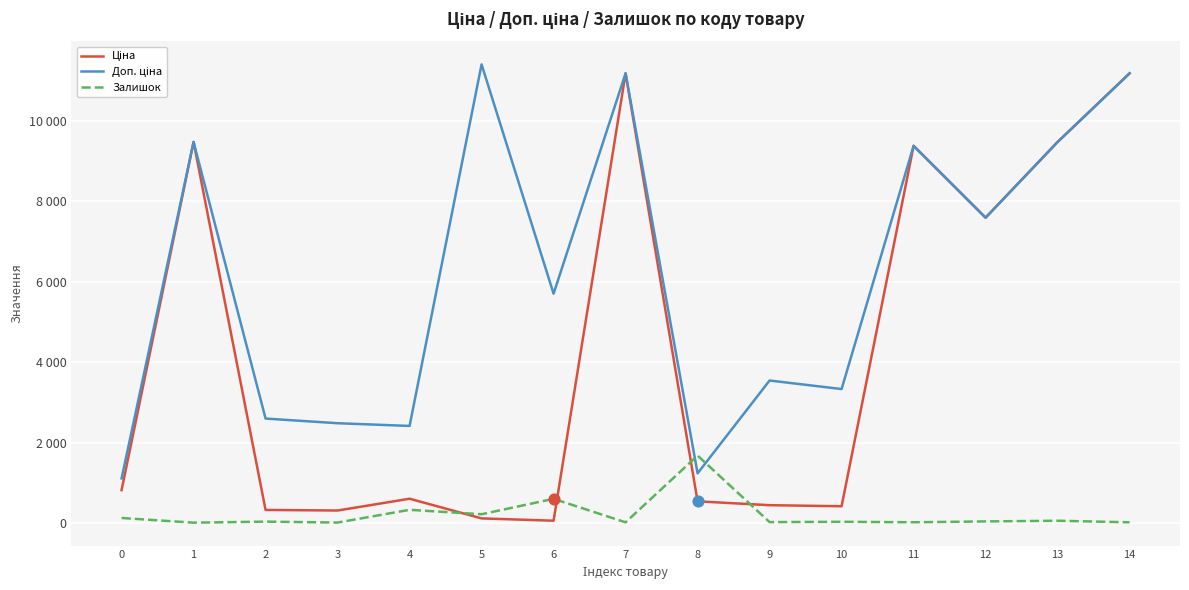

Does the chart have visible grid lines?

Yes